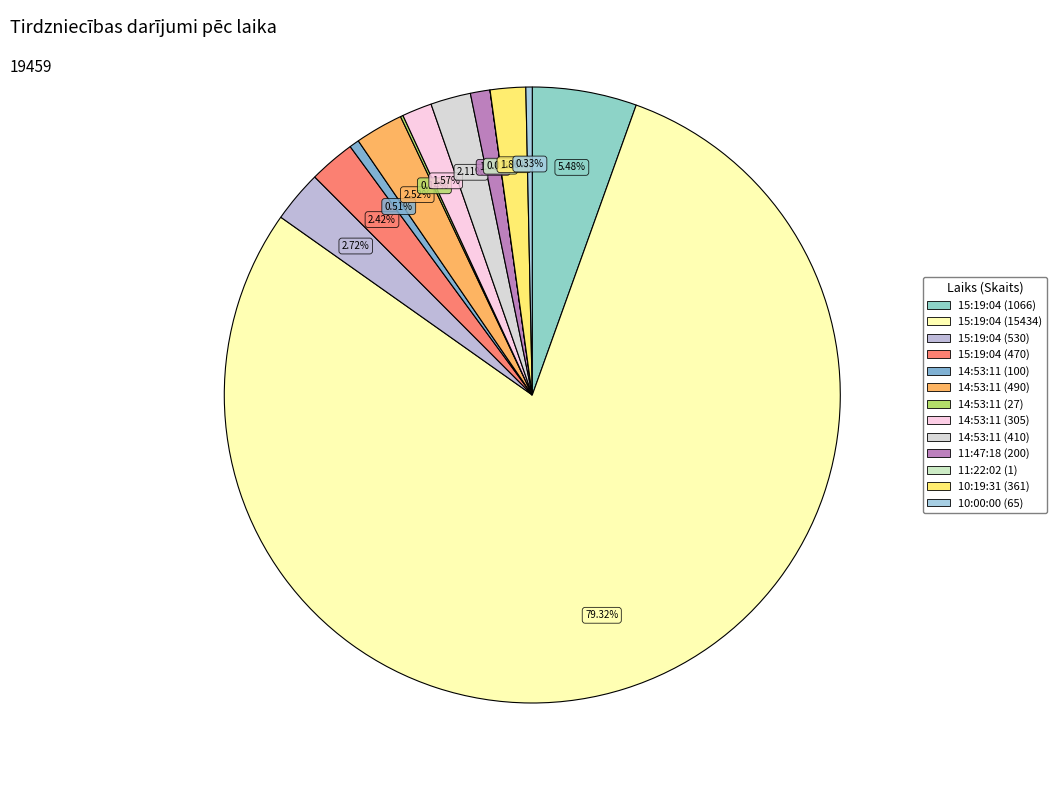

Which category has the biggest portion of the pie?

15:19:04 (15434)